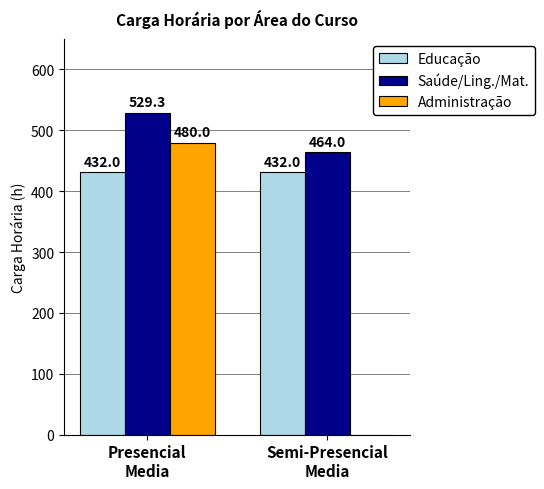

Which series has the largest total across all categories?

Saúde/Ling./Mat.